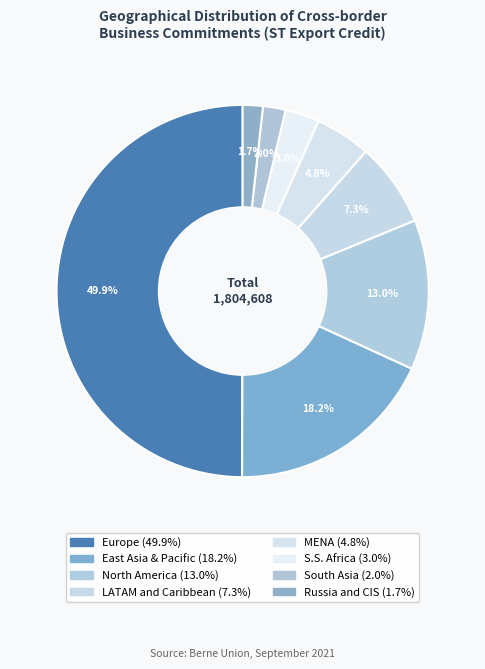

Is S.S. Africa the majority of the pie?

No